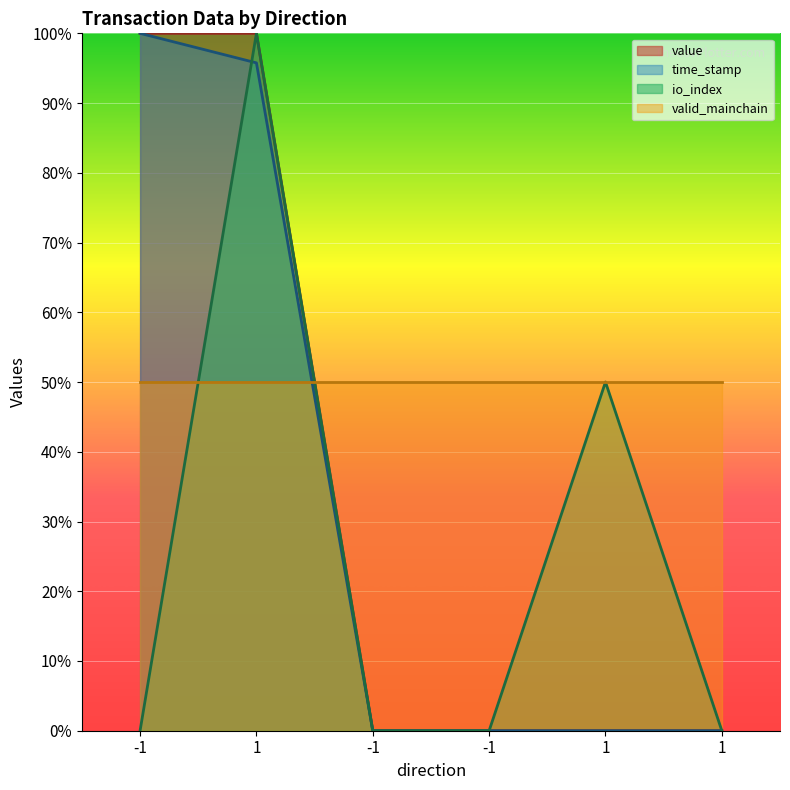

Which series has the largest total across all categories?

valid_mainchain